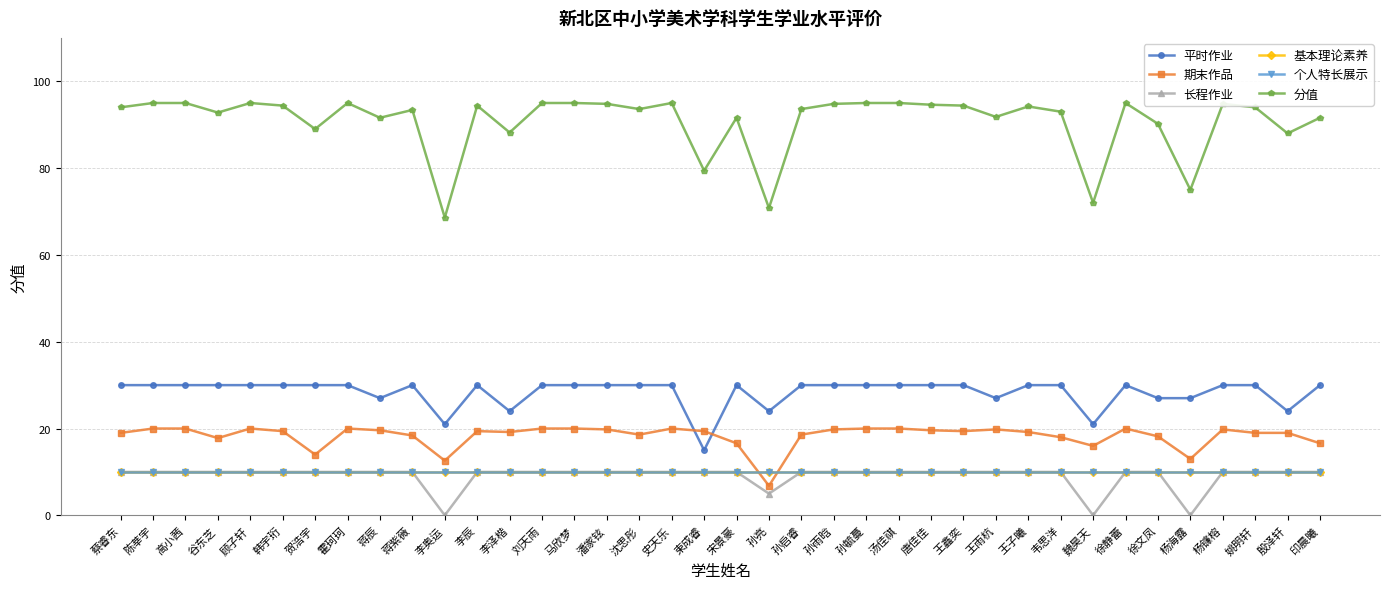

Is this an area chart (filled region under the line)?

No